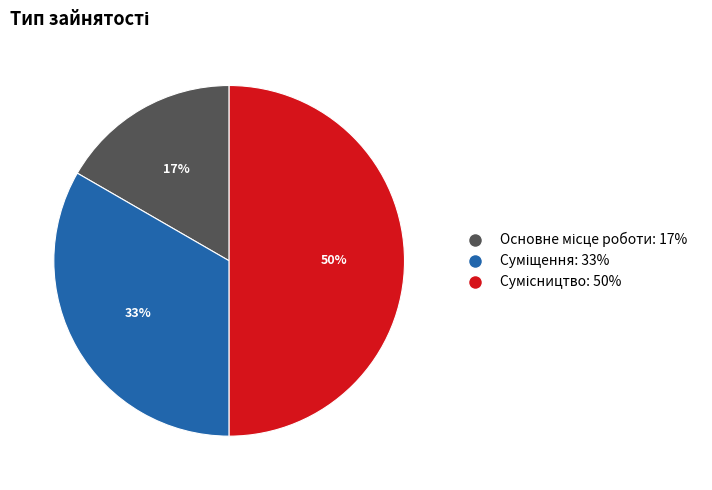

To the nearest percent, what is the difference between the largest and smallest slice percentages?

33%